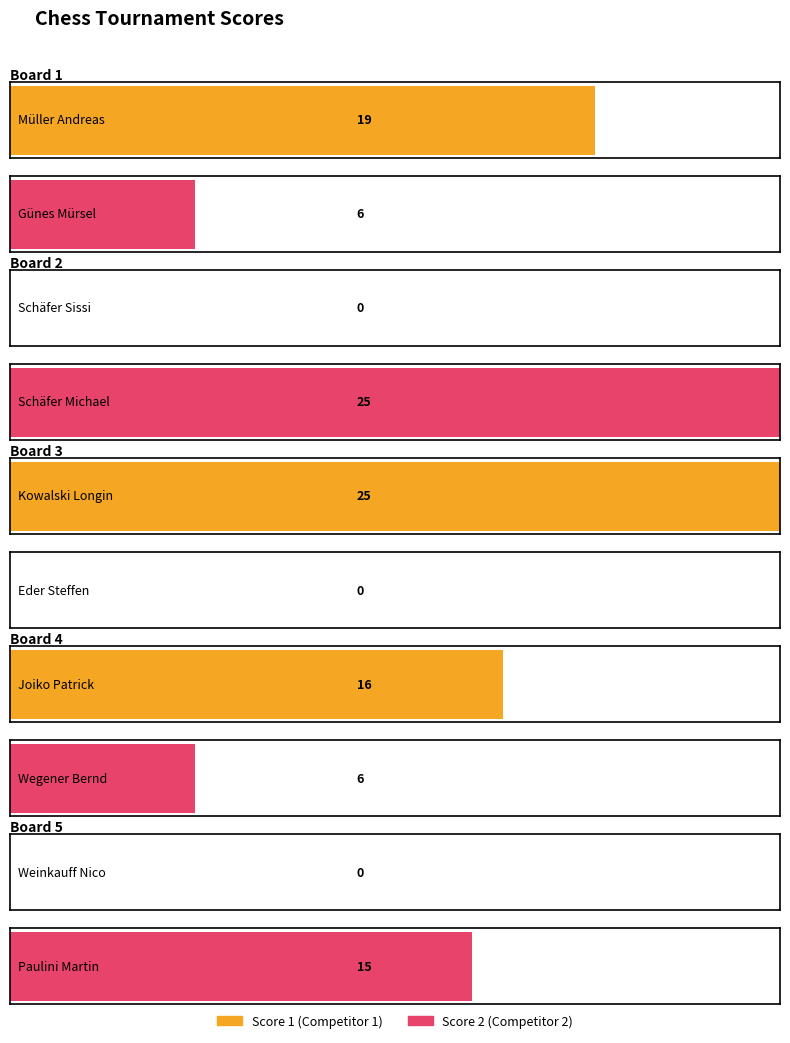

The value of Score 1 at Board 1 is 19. True or false?

True